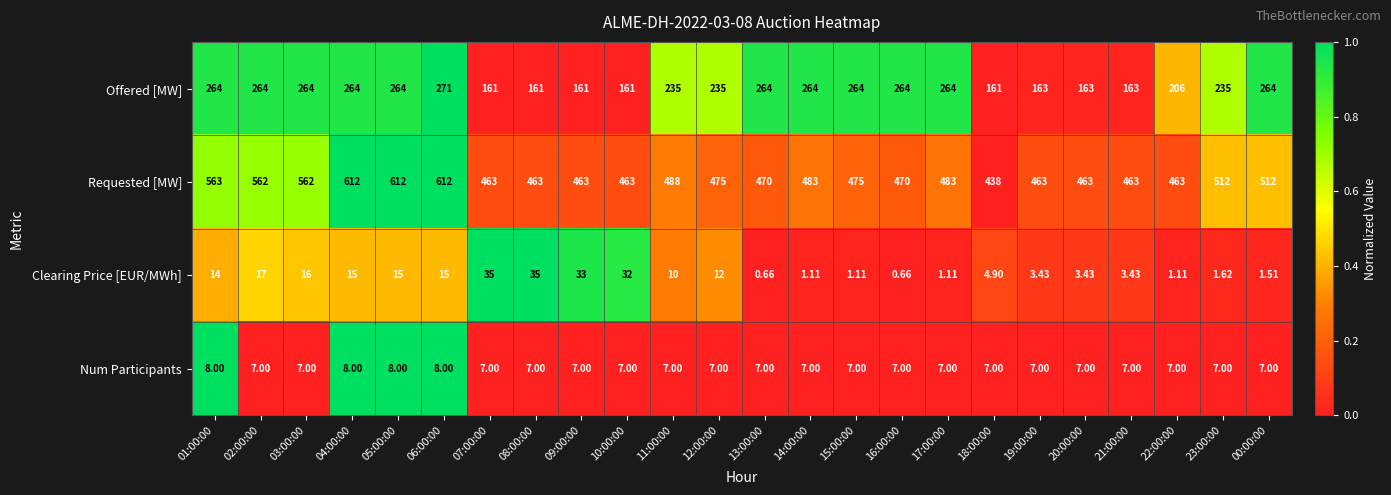

At 13:00:00, list the series in order from largest to smallest.

Requested [MW], Offered [MW], Num Participants, Clearing Price [EUR/MWh]